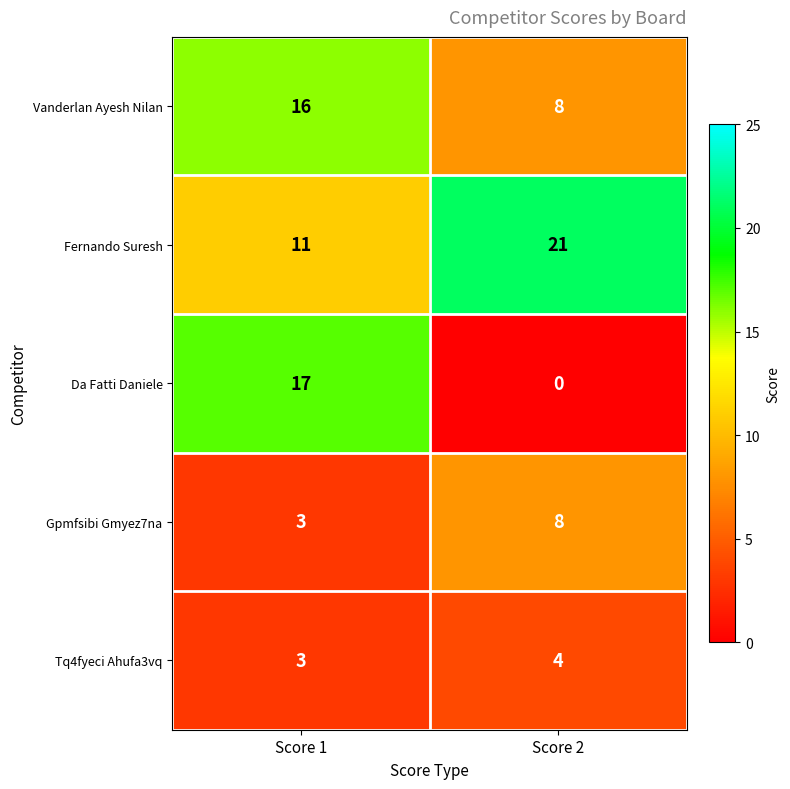

Is it true that Vanderlan Ayesh Nilan equals 6 at Score 1?

False